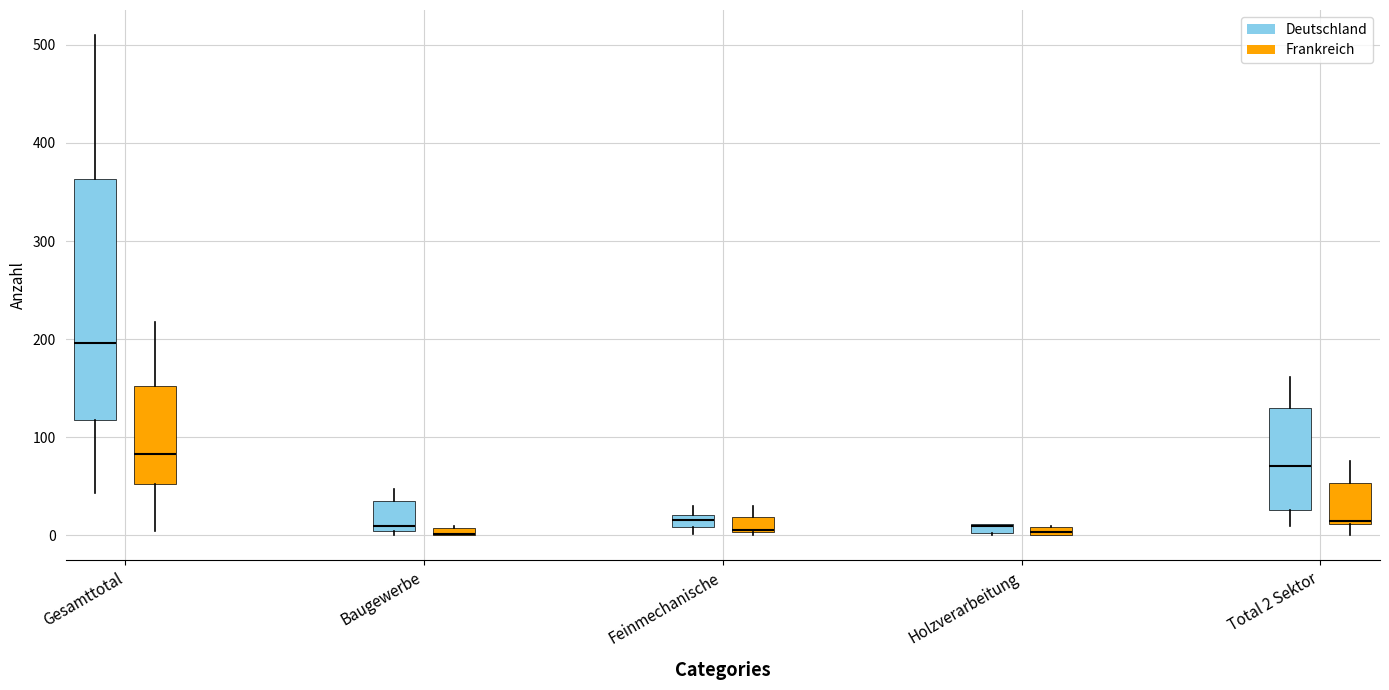

Which box is the tallest, from its lower edge to its upper edge?

Gesamttotal (Deutschland)